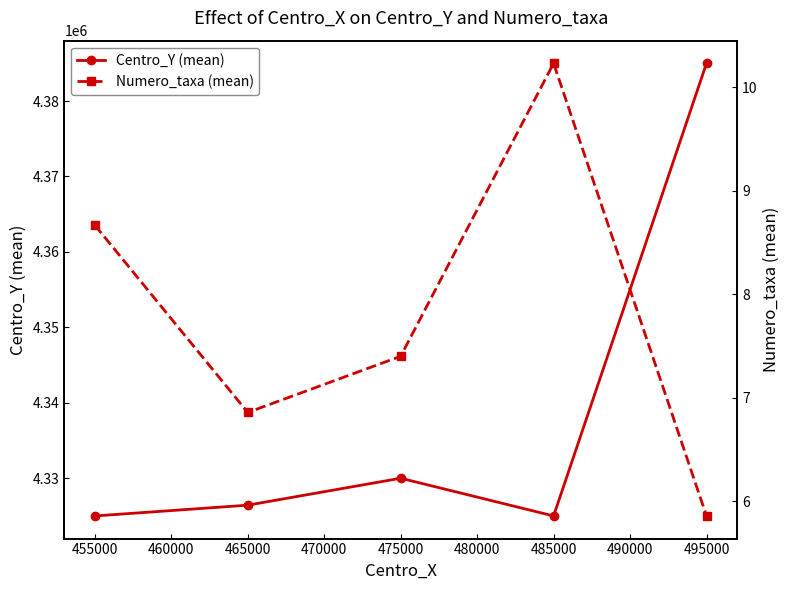

What is the value of the Centro_Y (mean) point at the 2nd from the left?

4326428.6